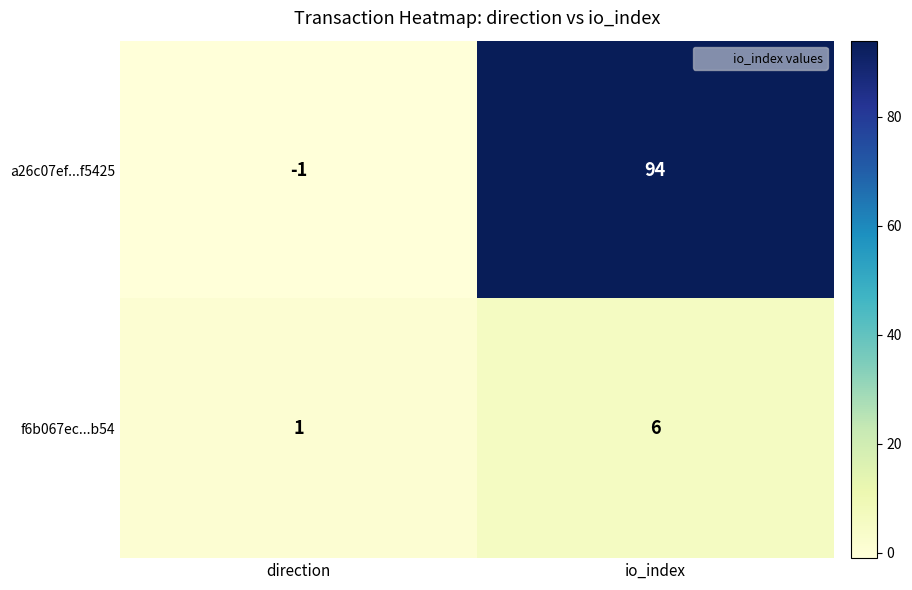

Rank the series by their maximum value, from lowest to highest.

f6b067ec...b54, a26c07ef...f5425